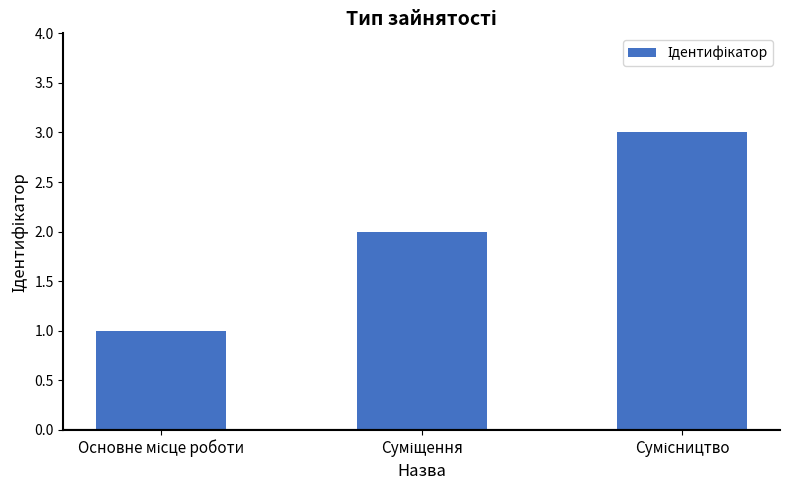

What is the maximum value shown in the chart?

3